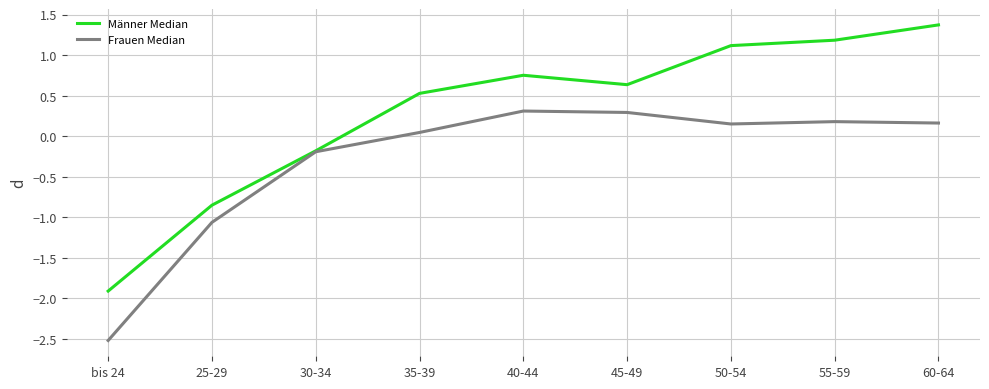

What is the total value across all series at 55-59?

1.4